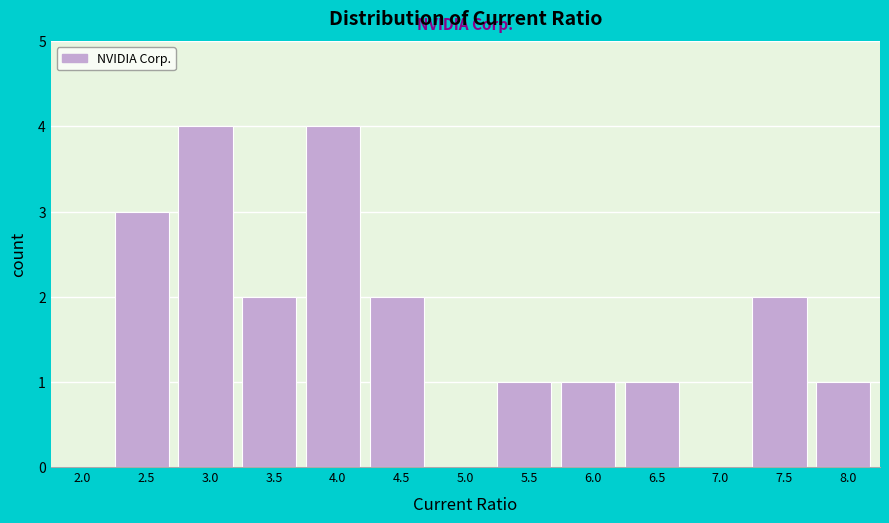

Reading left to right, extract all data points from this chart.

2.0=0	2.5=3	3.0=4	3.5=2	4.0=4	4.5=2	5.0=0	5.5=1	6.0=1	6.5=1	7.0=0	7.5=2	8.0=1